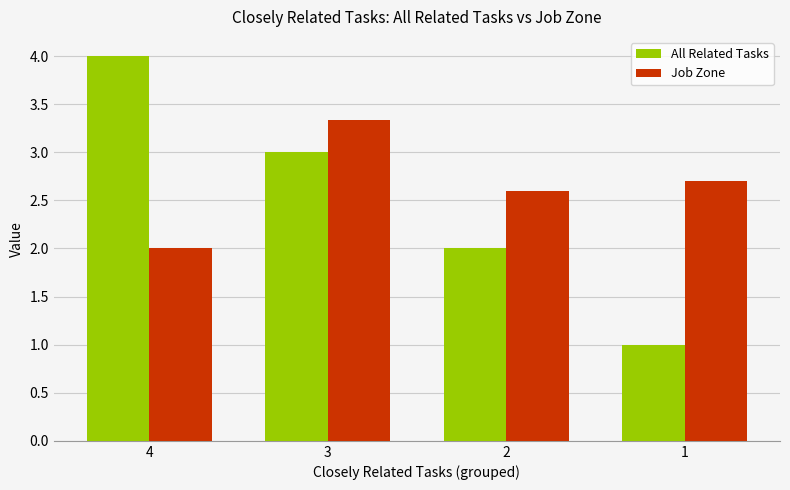

Which series has the largest total across all categories?

Job Zone